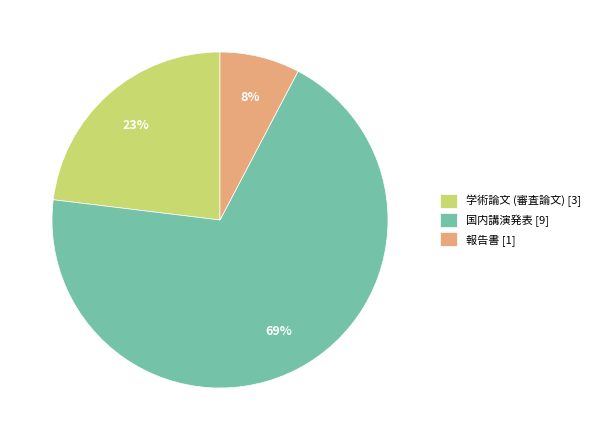

To the nearest percent, what is the difference between the 学術論文 (審査論文) and 国内講演発表 slice percentages?

46%